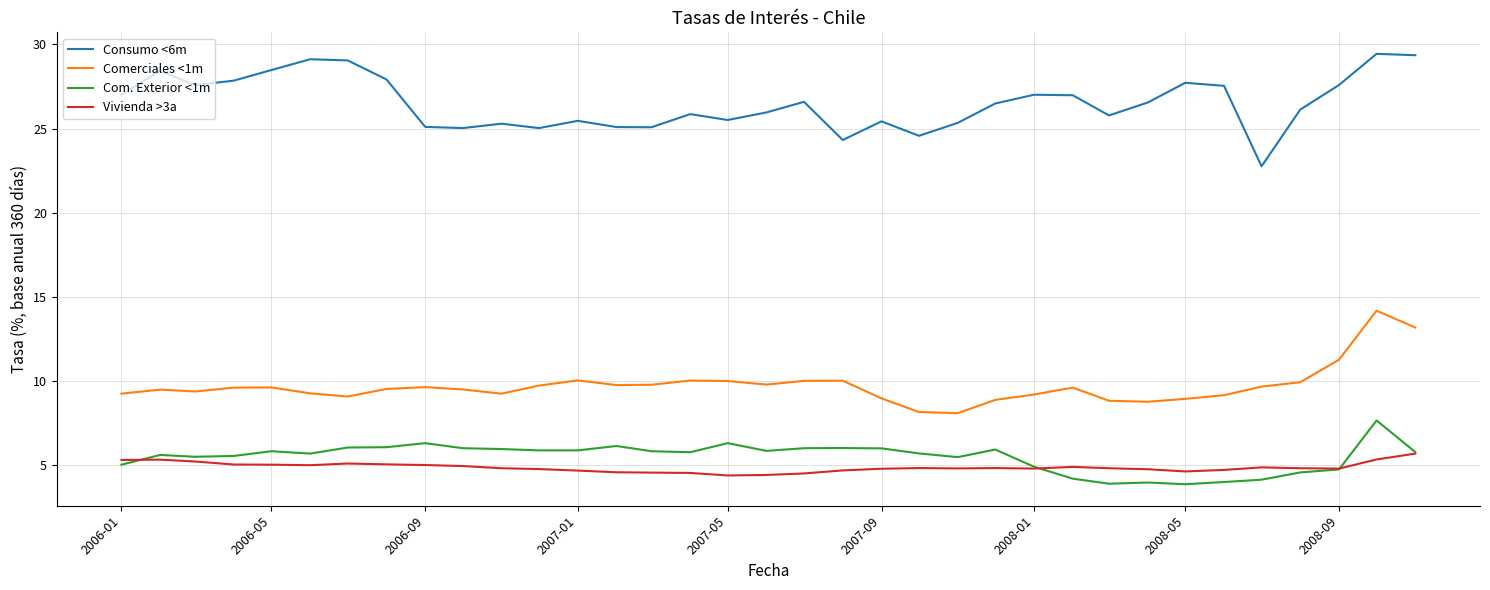

True or false: Com. Exterior <1m and Consumo <6m intersect in this chart.

False